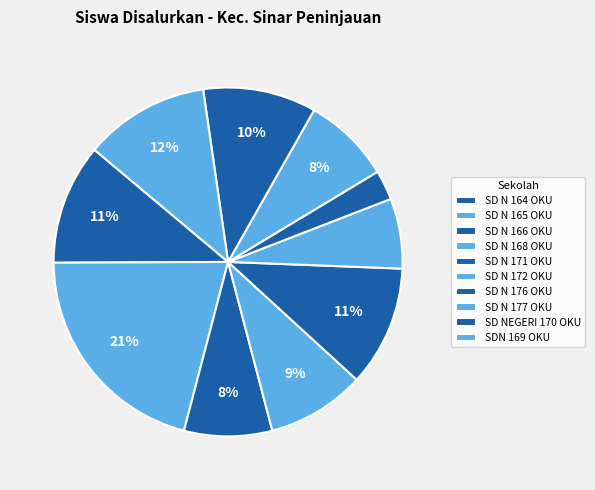

Count the number of slices in the pie.

10